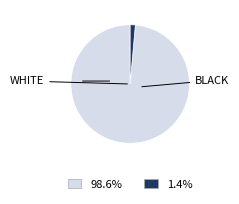

Is there any slice that represents more than half of the pie?

Yes